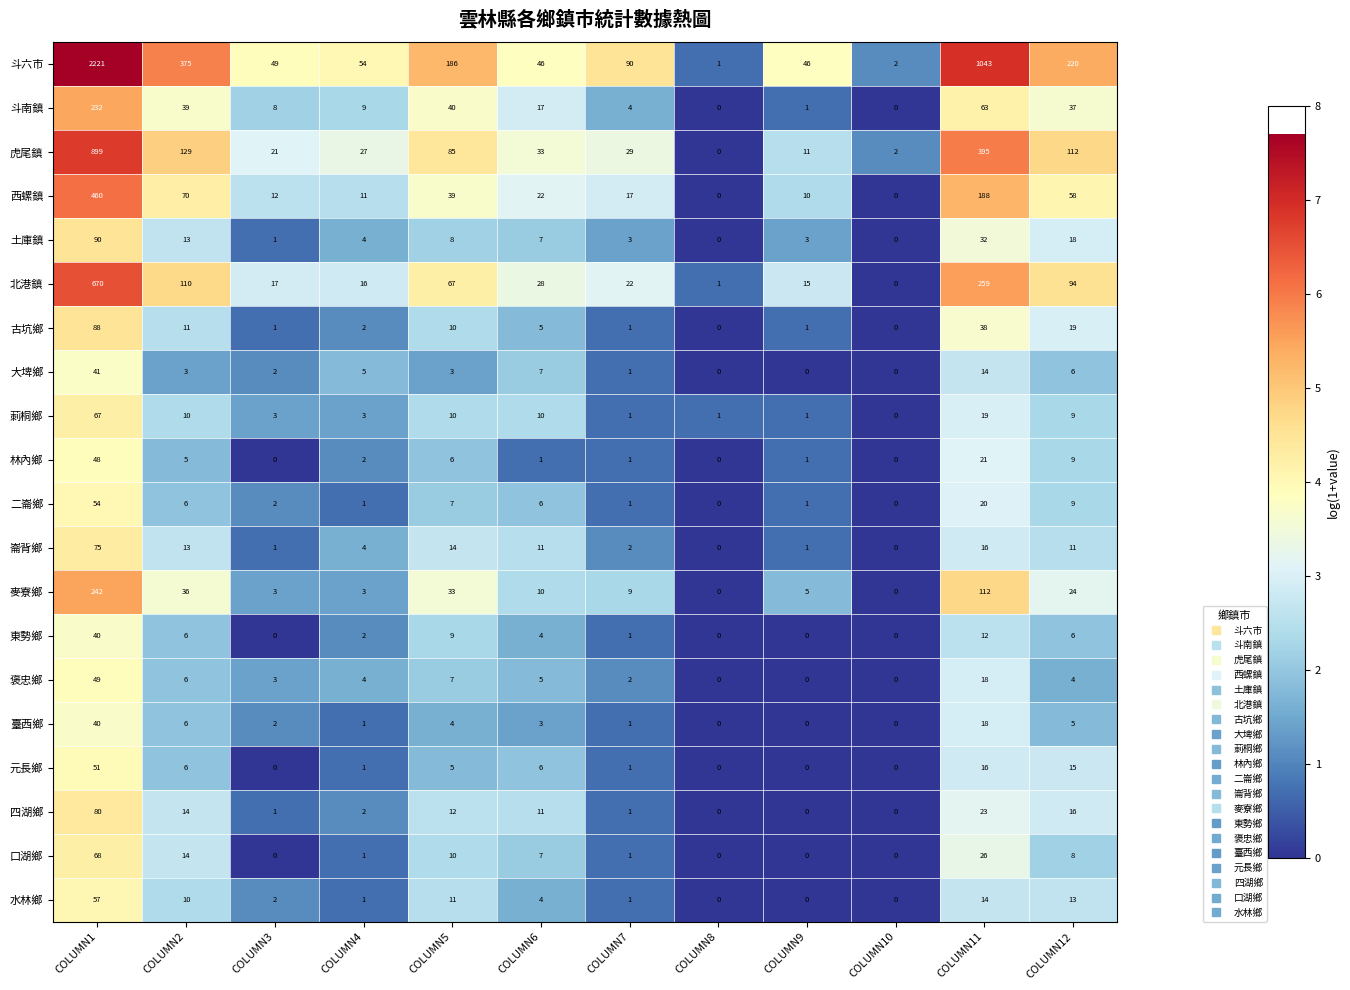

Which series has the largest total across all categories?

斗六市